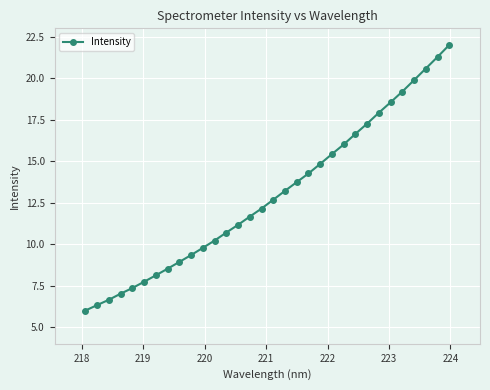

True or false: there are more than 2 points higher than both neighbors.

False